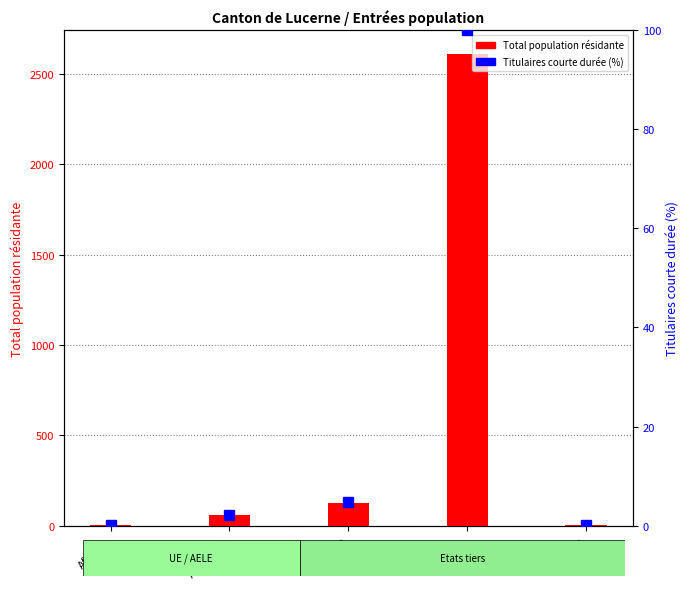

How many data points in Titulaires courte durée (%) are above 2?

3